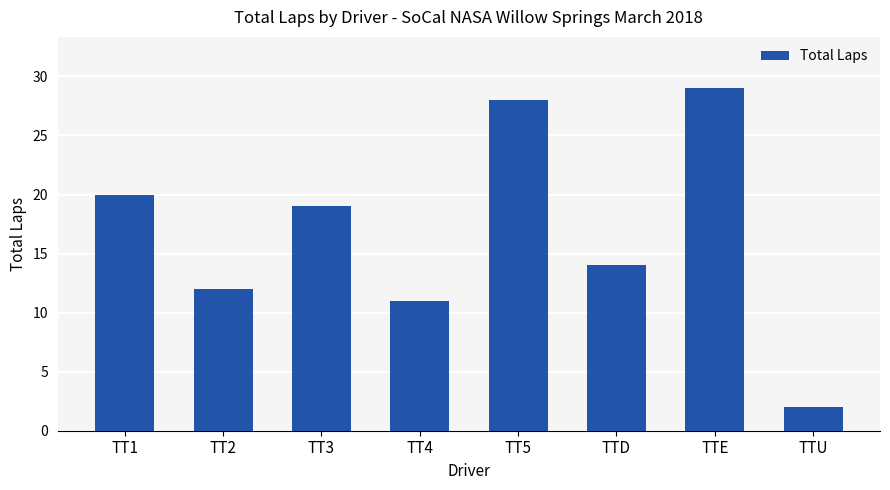

Rank the categories by value from highest to lowest.

TTE, TT5, TT1, TT3, TTD, TT2, TT4, TTU